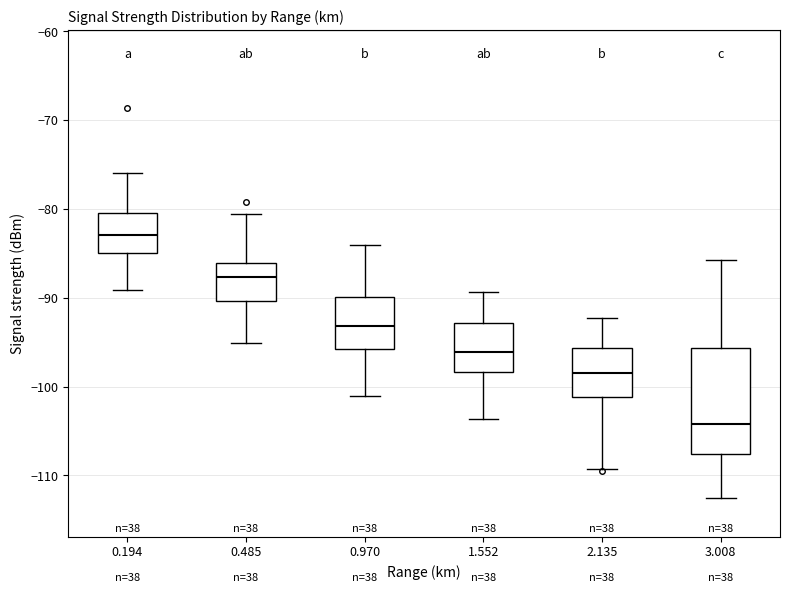

Where is the lower edge of the box at x = 0.194 on the y-axis? The values are not printed on the chart, so give them approximately, as read against the axis.

-85